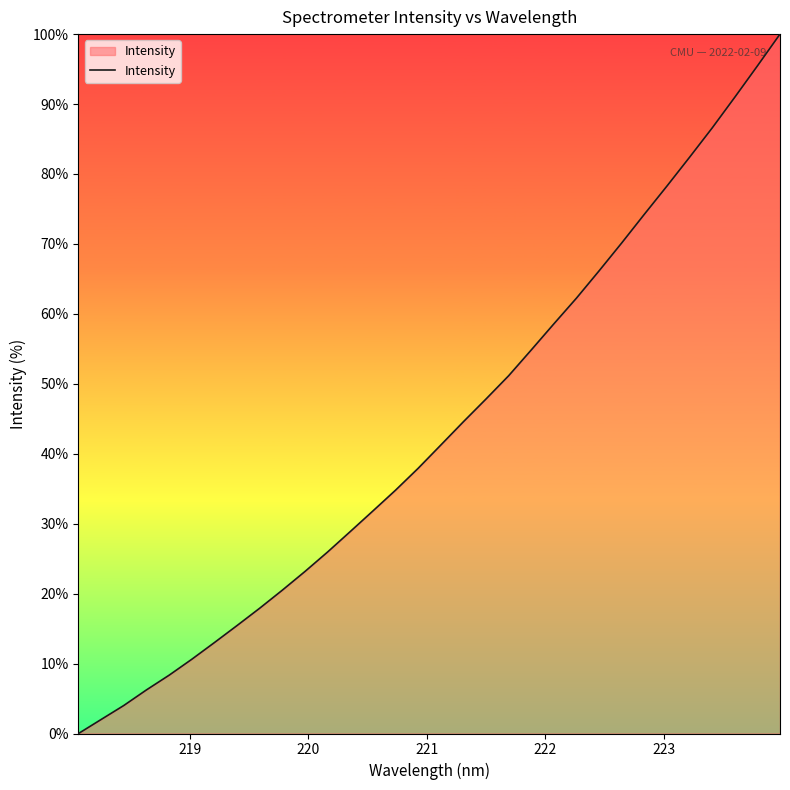

What is the greatest value displayed?

100.0